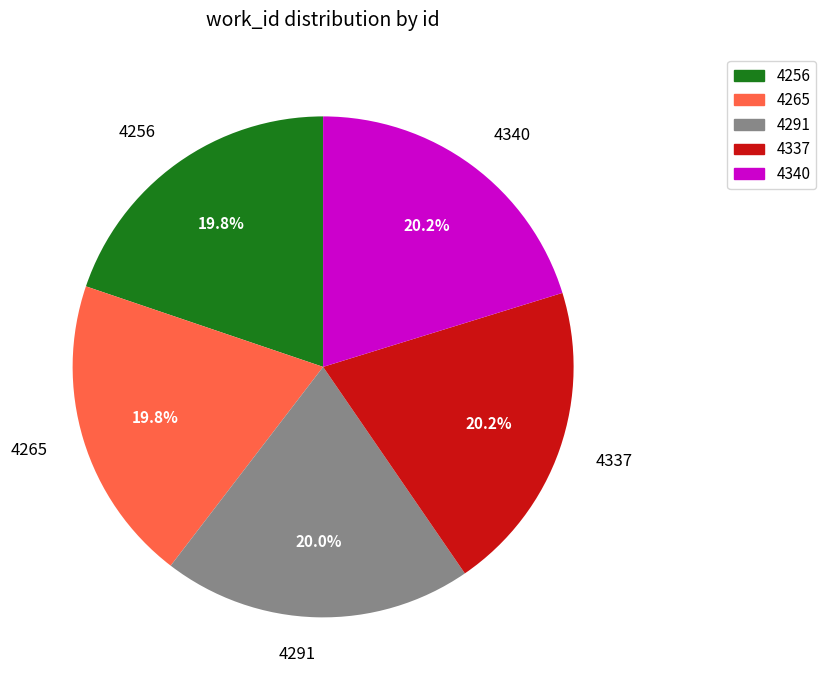

Count the number of slices in the pie.

5